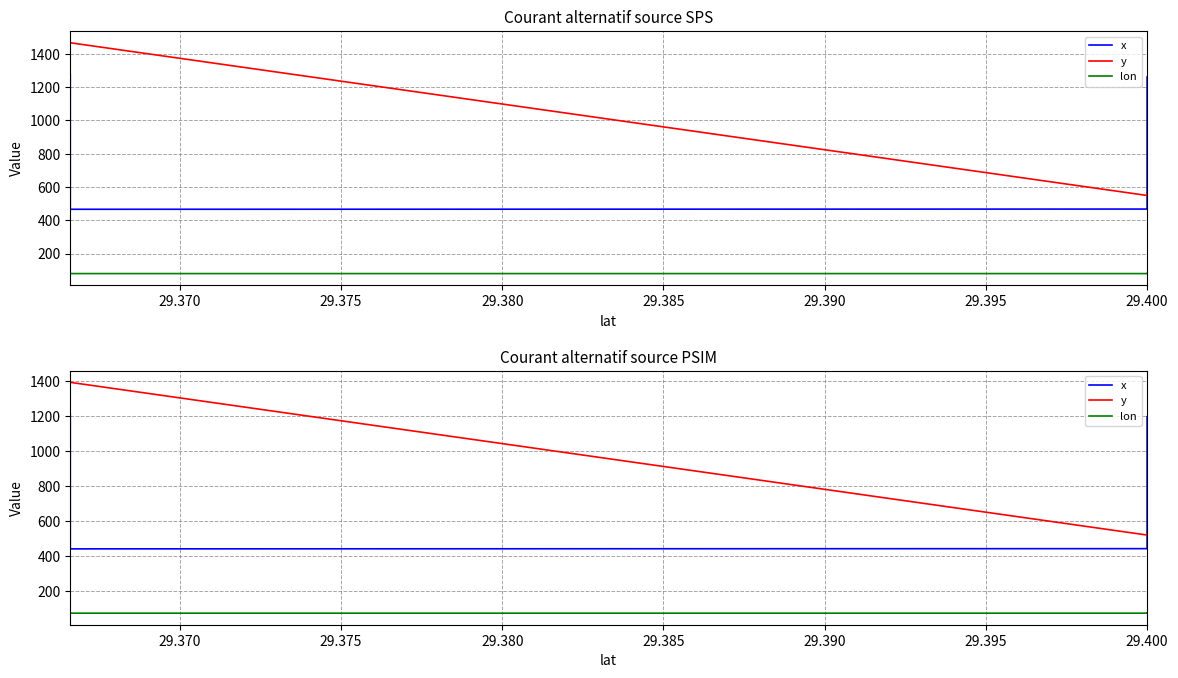

Which series has the widest spread of values?

y